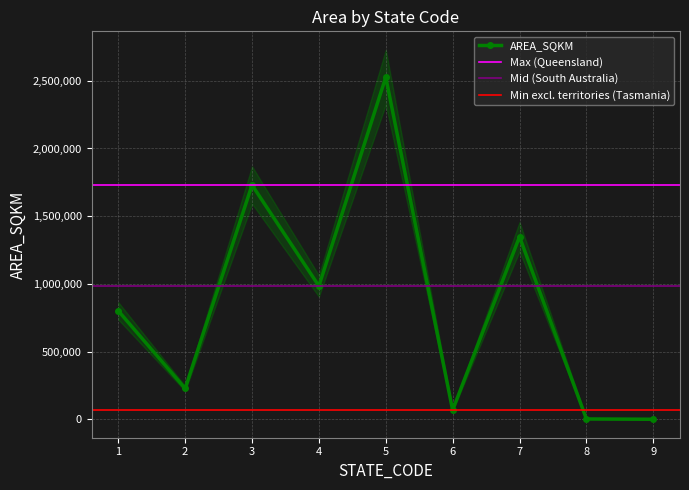

The value at 7 is 1348198.7. True or false?

True